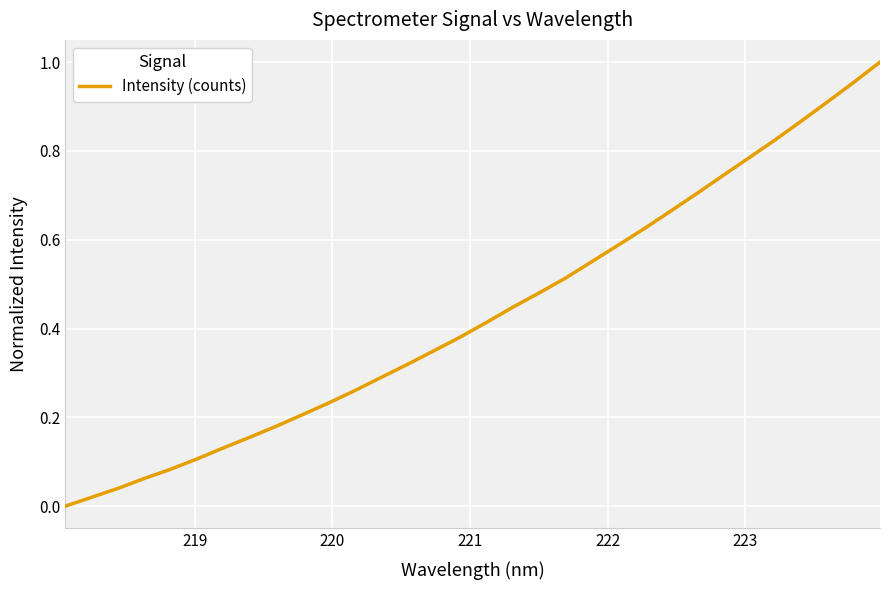

True or false: the data has more than 2 interior local peaks.

False